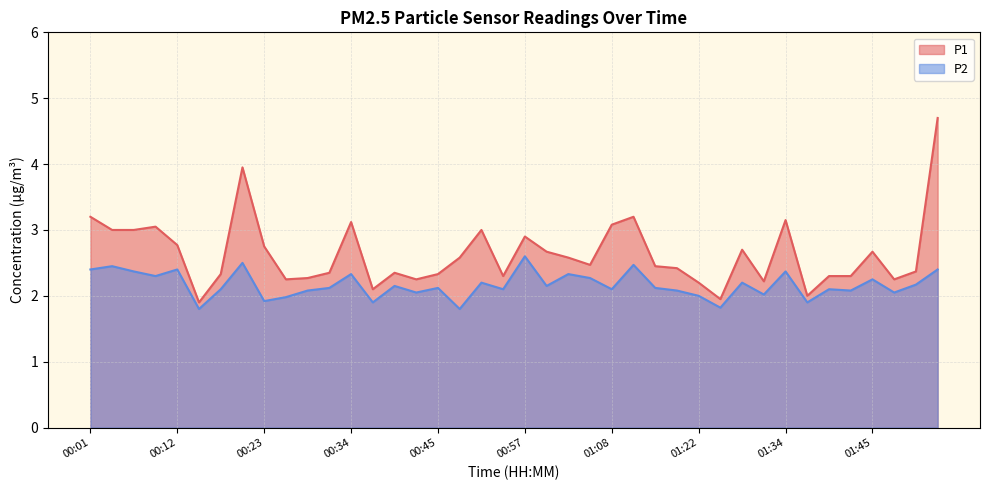

Which category has the lowest value across all series?

00:15